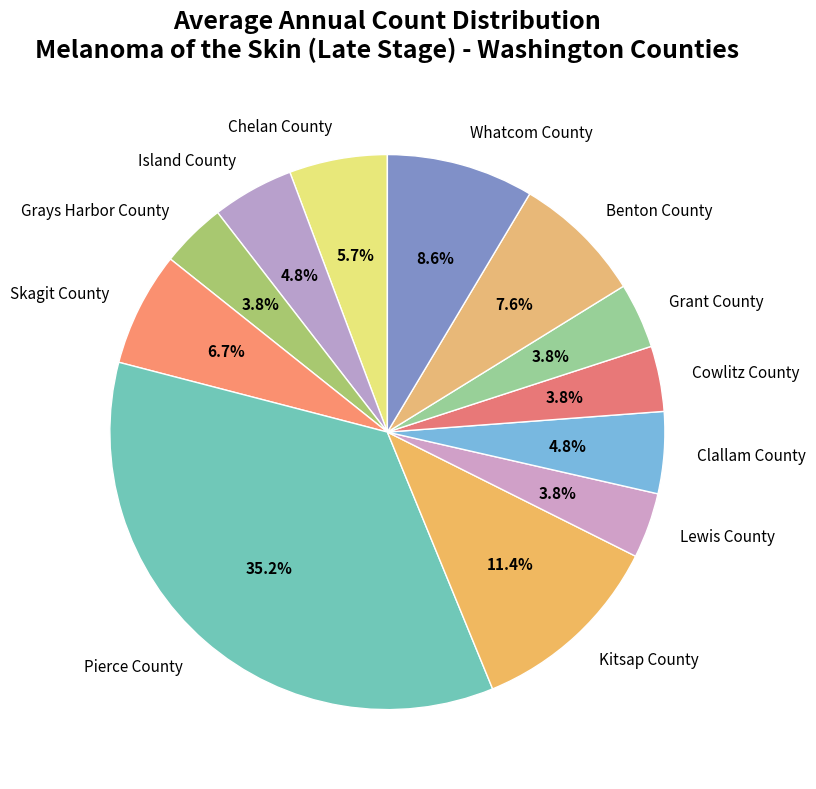

To the nearest percent, what is the difference between the Grant County and Chelan County slice percentages?

2%